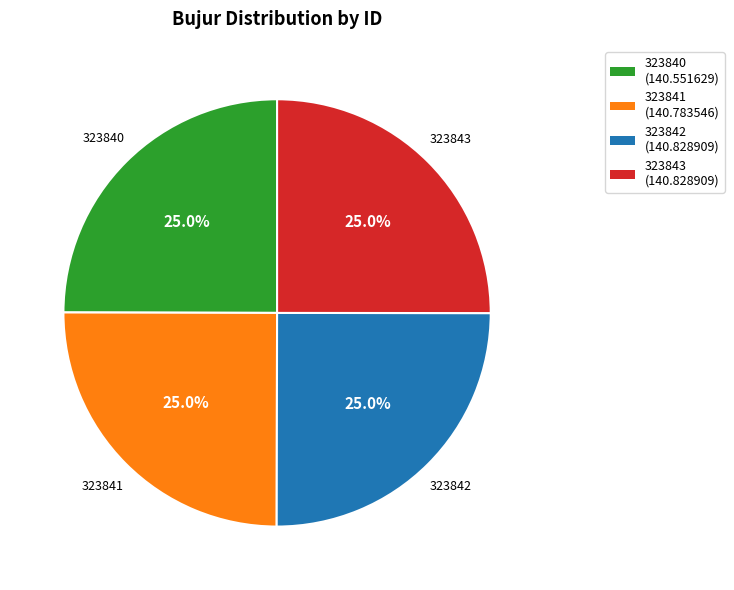

To the nearest percent, what is the combined percentage of 323840 and 323842?

50%